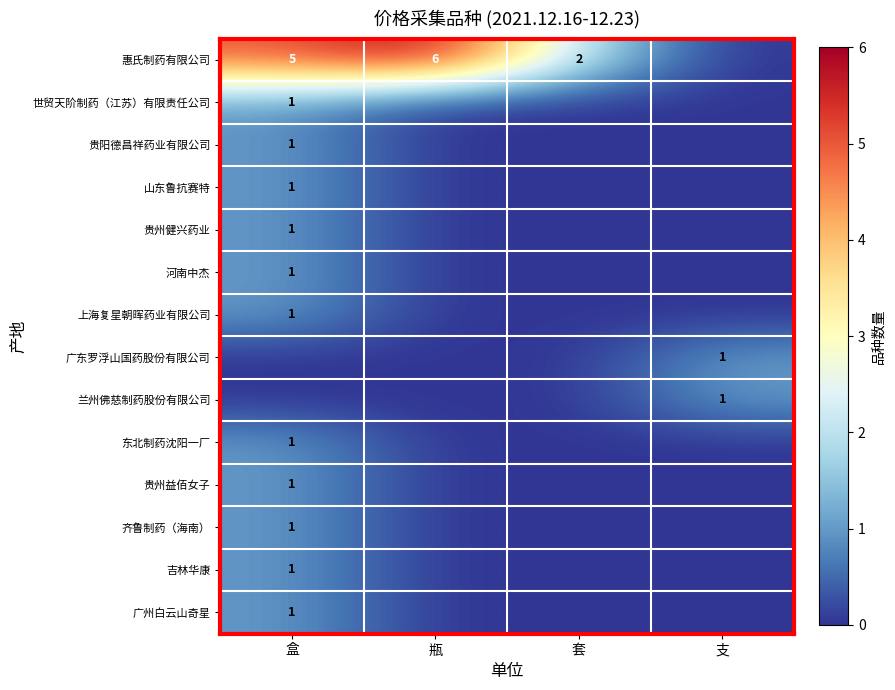

True or false: 河南中杰 has a value of 2 at 盒.

False